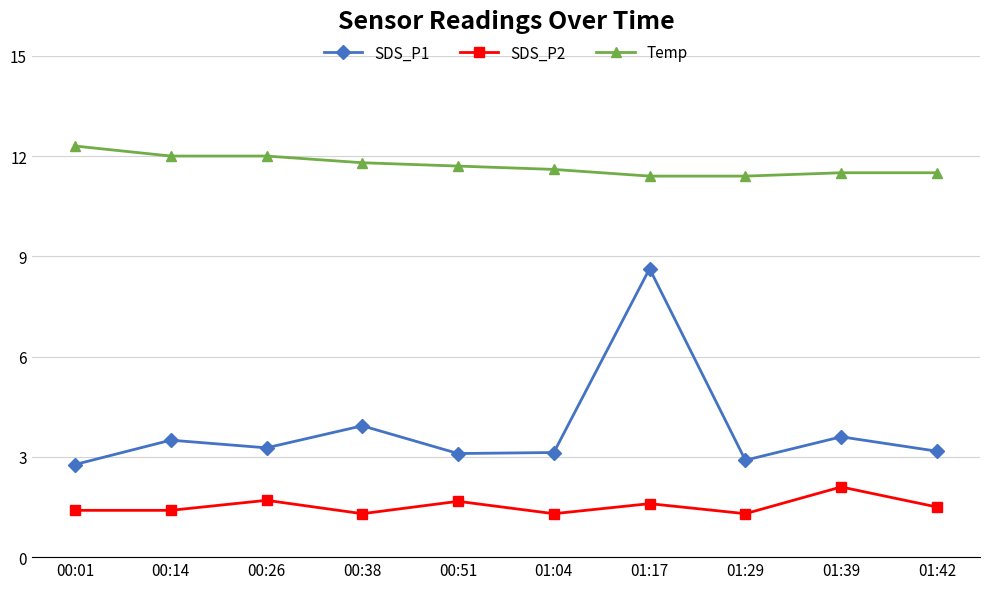

What is the difference between the highest and lowest values at 01:04?

10.3